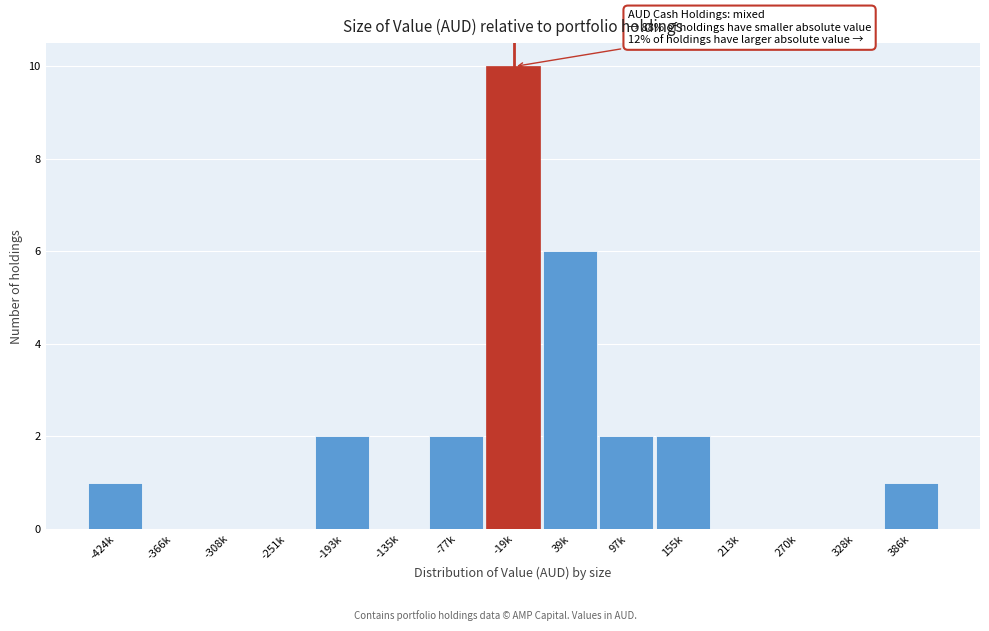

Reading left to right, list all the values displayed in this chart.

-424k=1	-366k=0	-308k=0	-251k=0	-193k=2	-135k=0	-77k=2	-19k=10	39k=6	97k=2	155k=2	213k=0	270k=0	328k=0	386k=1